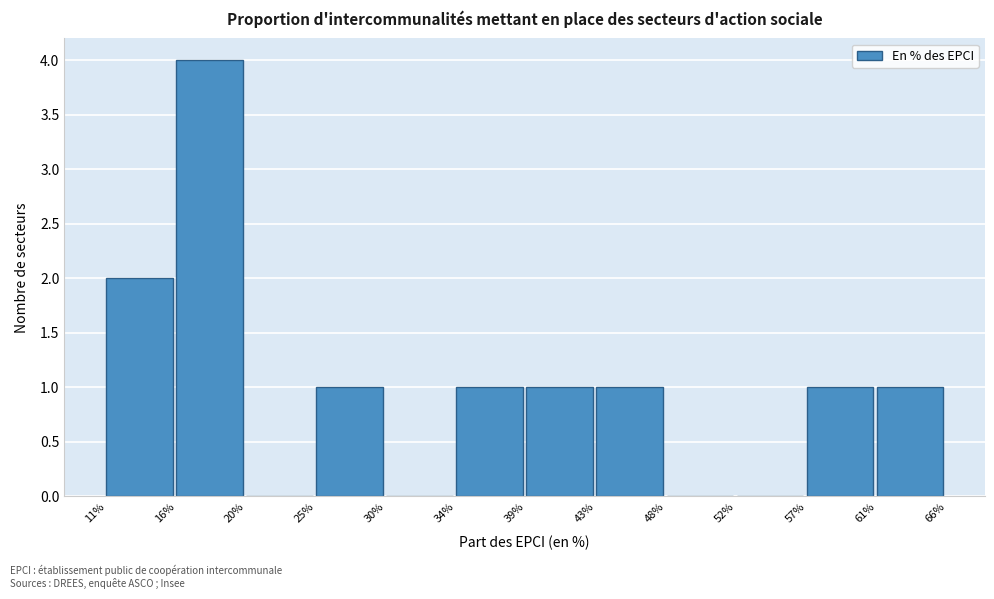

Reading left to right, transcribe all the data shown in this chart.

11%=2	16%=4	20%=0	25%=1	30%=0	34%=1	39%=1	43%=1	48%=0	52%=0	57%=1	61%=1